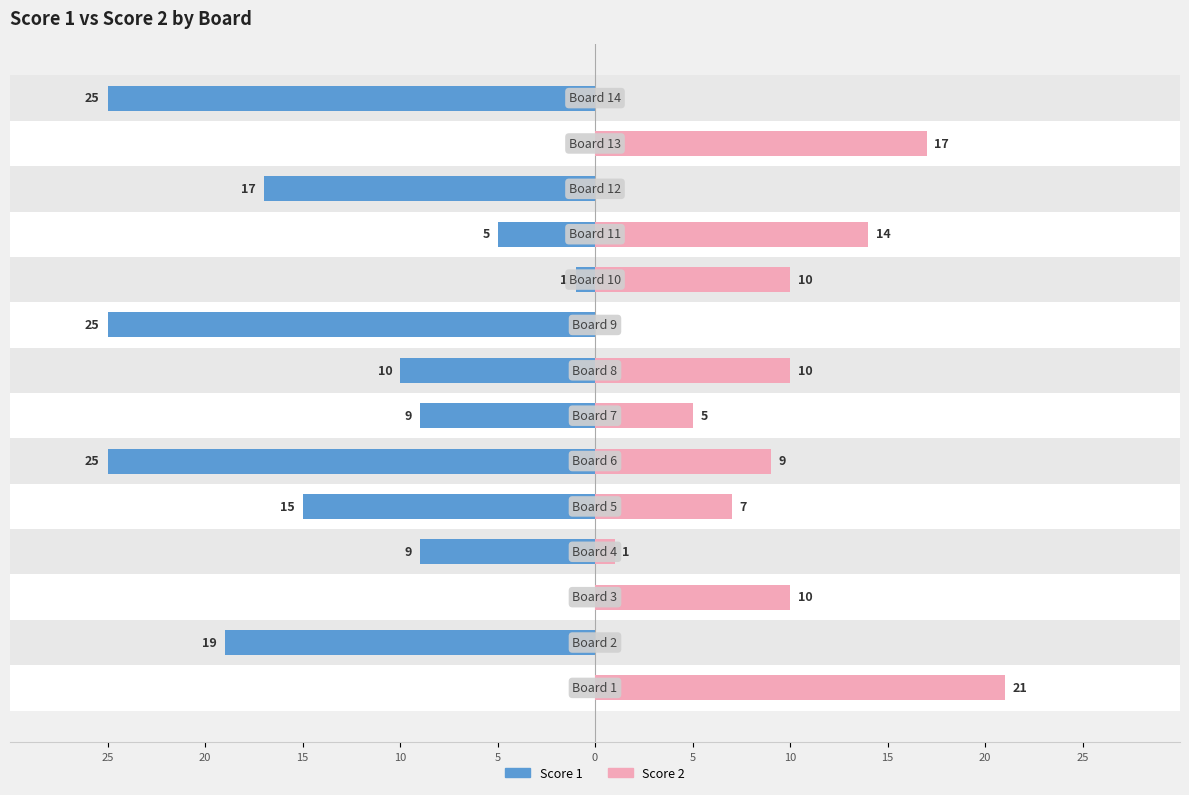

Are the bars grouped side by side (vs. stacked)?

Yes